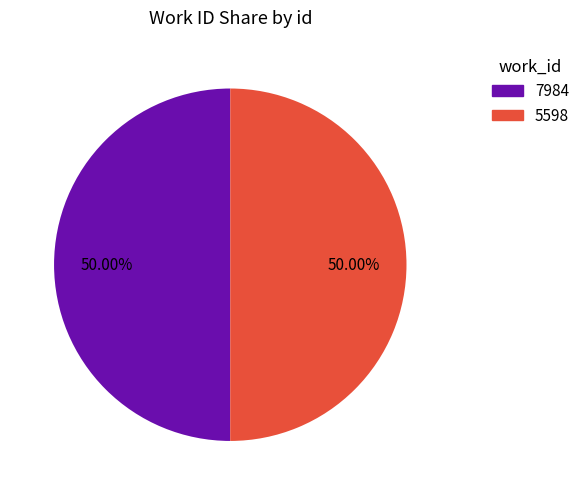

Approximately how many times larger is the value at 7984 compared to 5598?

1.0